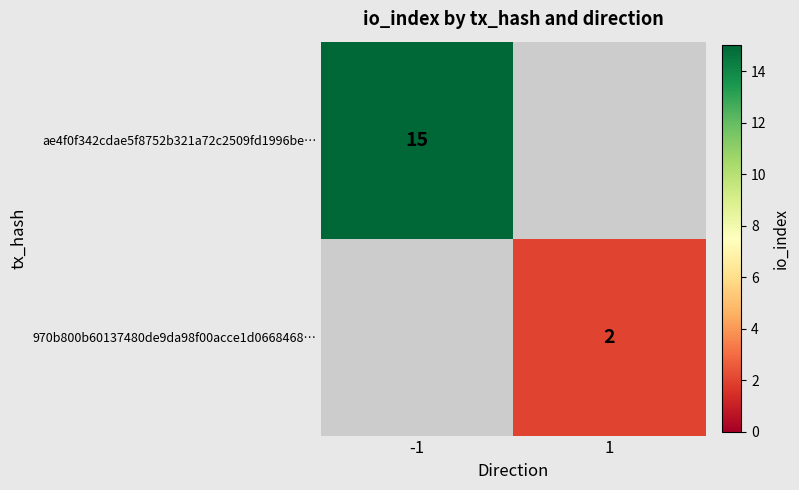

Is it true that 970b800b60137480de9da98f00acce1d0668468… equals 3 at 1?

False